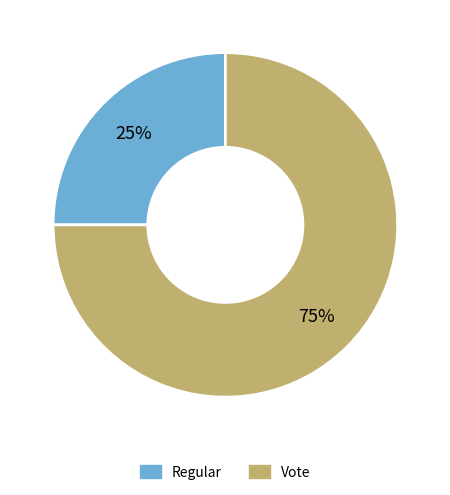

Rank the categories by value from highest to lowest.

Vote, Regular